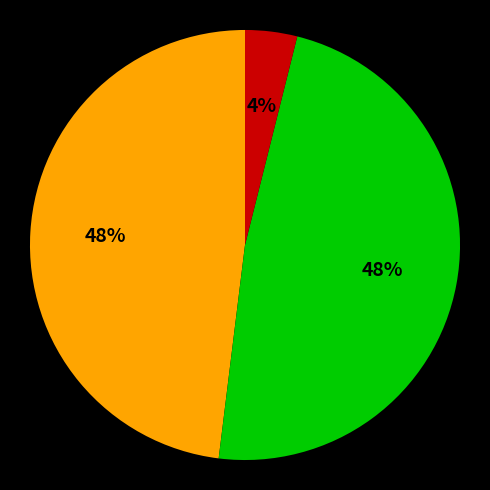

Is there a majority slice in this chart?

No